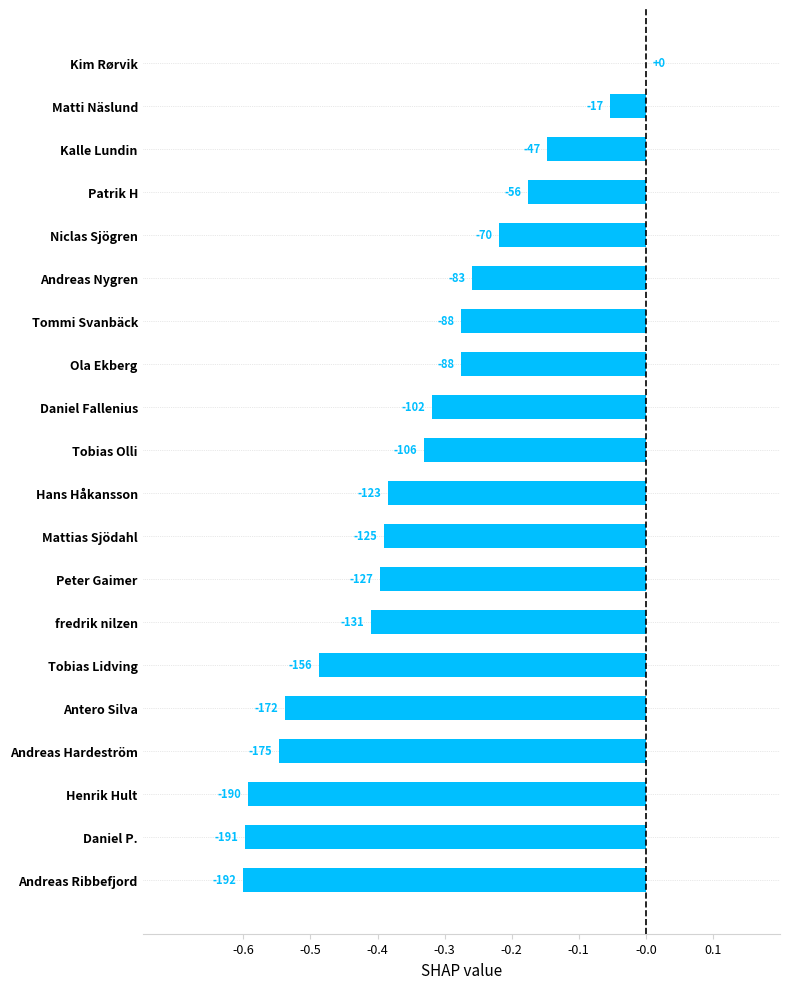

Are the bars horizontal?

Yes